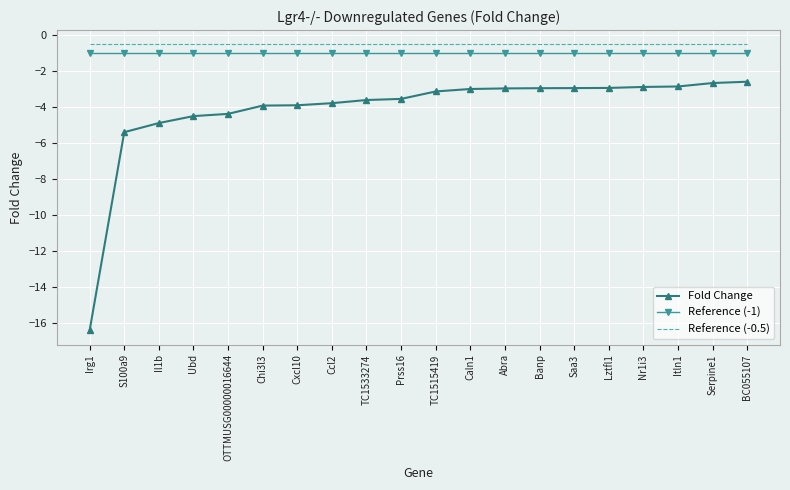

Which series has the widest spread of values?

Fold Change